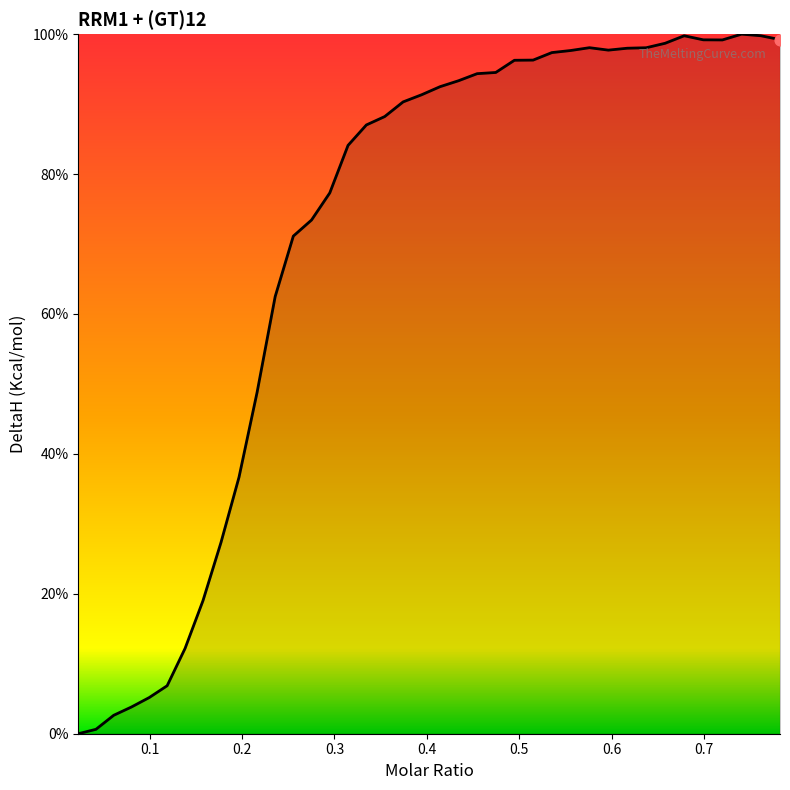

What is the greatest value displayed?

100.0